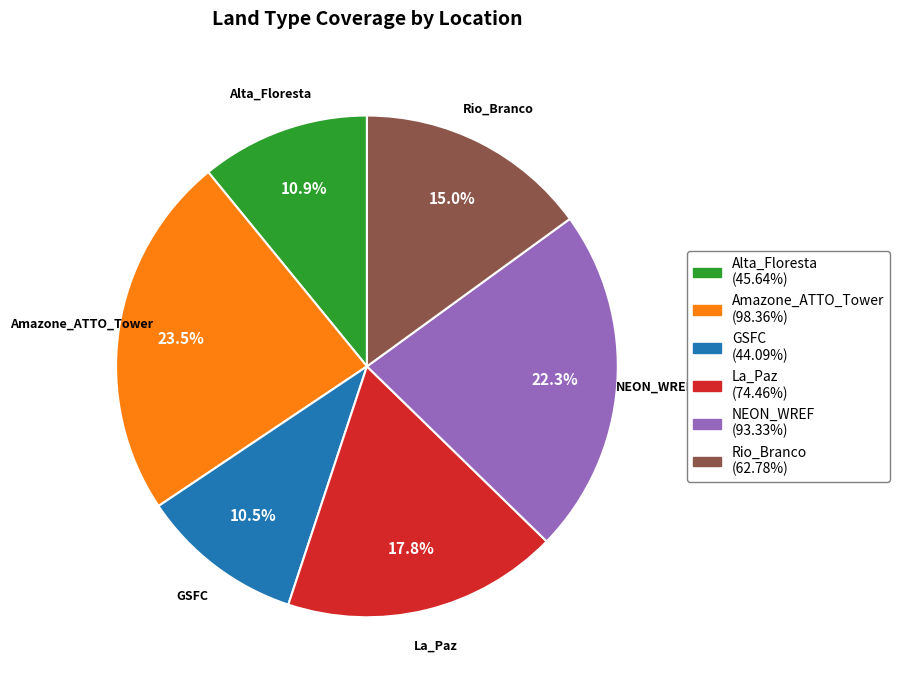

Approximately how many times larger is the value at Amazone_ATTO_Tower compared to GSFC?

2.2